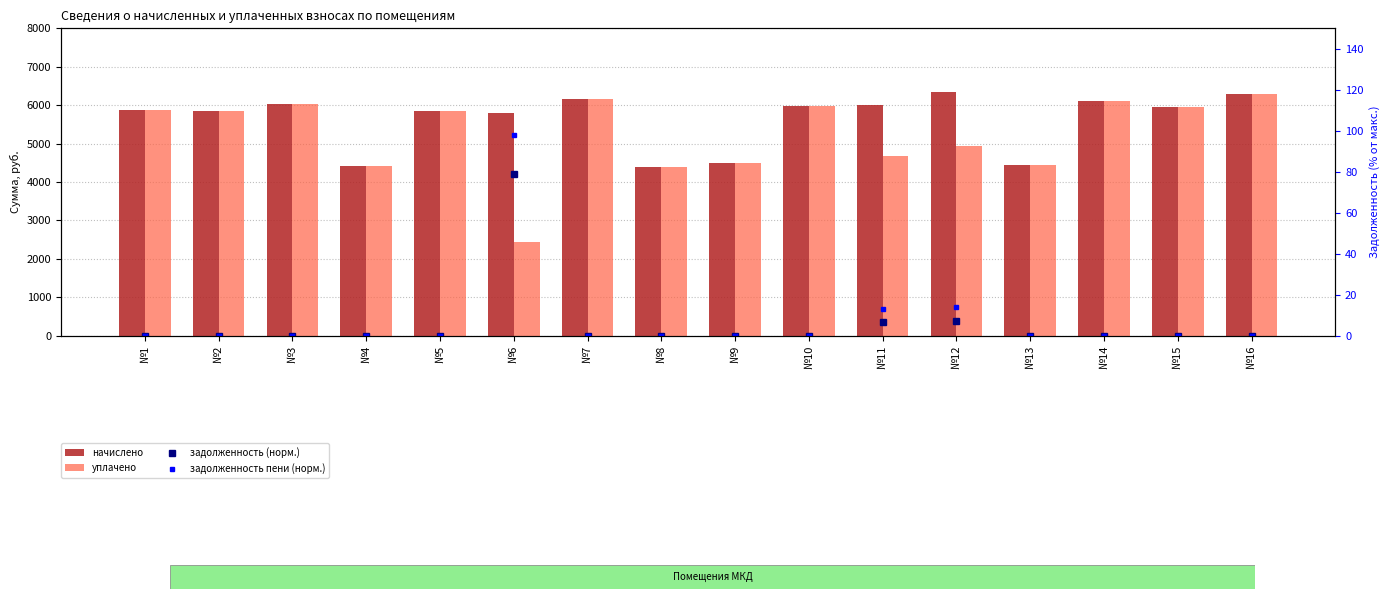

Where is уплачено nearest to the value 4374?

№8